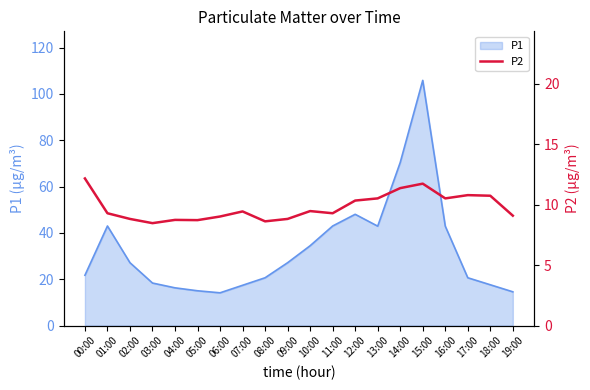

The value of P1 at 12:00 is 48.0. True or false?

True